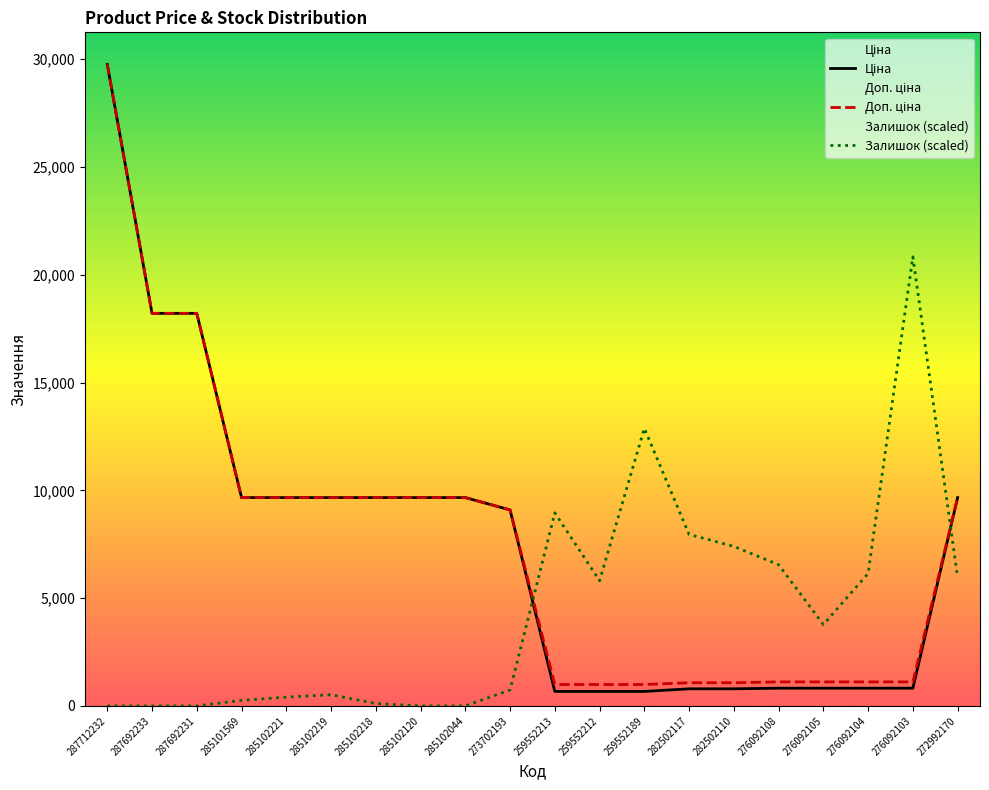

What position from the right is 259552189?

8